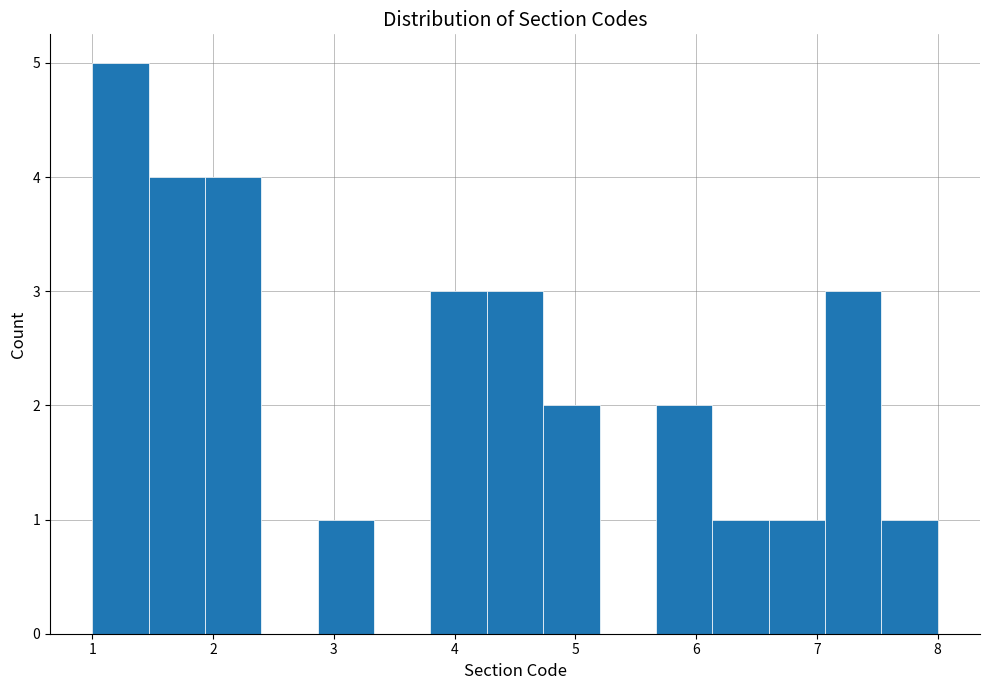

How tall is the bar that spans 3.8 to 4.3 on the x-axis? Neither the bar edges nor the heights are printed on the chart, so give them approximately, as read against the axes.

3